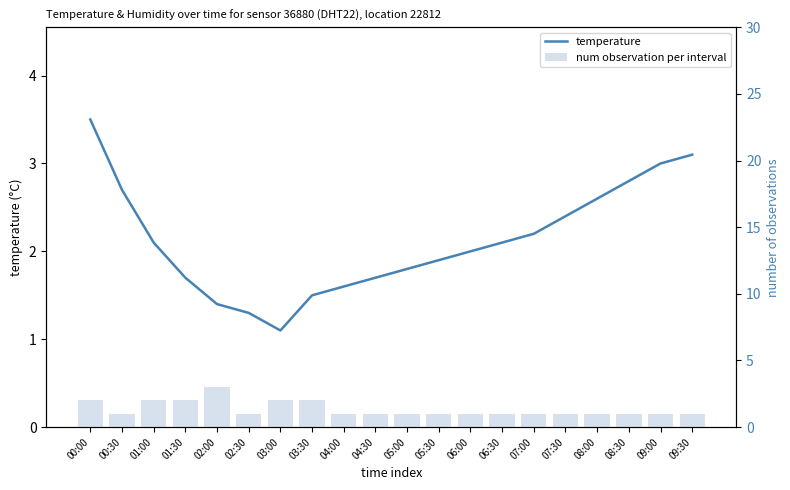

List the series in order of their overall mean, highest first.

temperature, num observation per interval